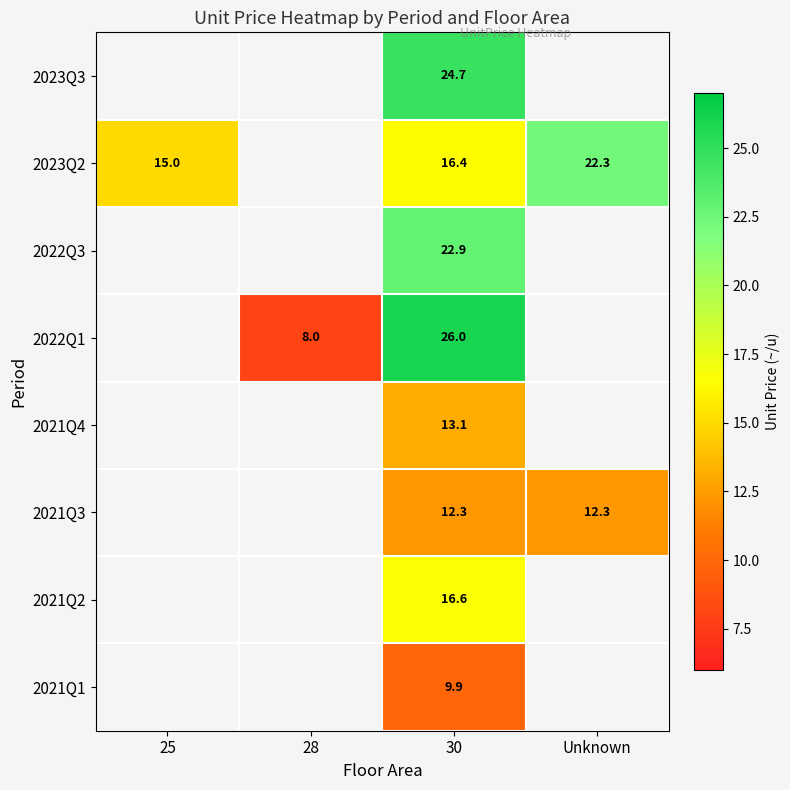

Is it true that 2023Q2 equals 5.9 at Unknown?

False